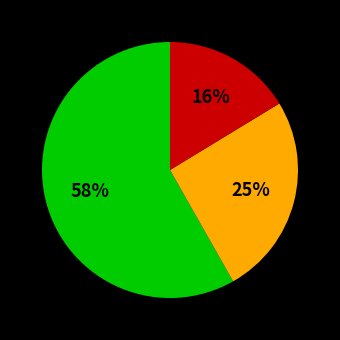

To the nearest percent, what is the average slice percentage?

33%